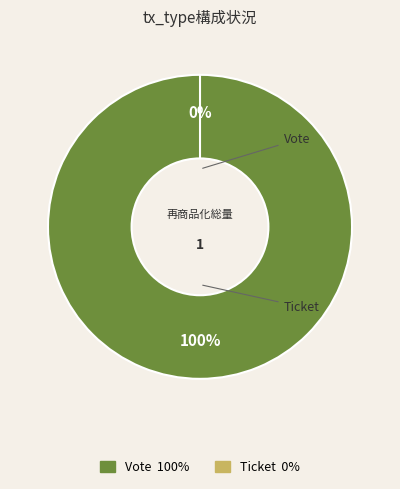

To the nearest percent, what is the average slice percentage?

50%